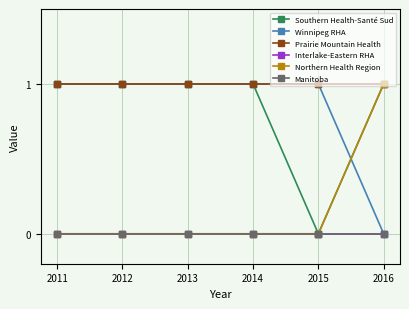

Reading left to right, extract all data points from this chart.

Southern Health-Santé Sud: 1	1	1	1	0	1
Winnipeg RHA: 1	1	1	1	1	0
Prairie Mountain Health: 1	1	1	1	1	1
Interlake-Eastern RHA: 0	0	0	0	0	0
Northern Health Region: 0	0	0	0	0	1
Manitoba: 0	0	0	0	0	0